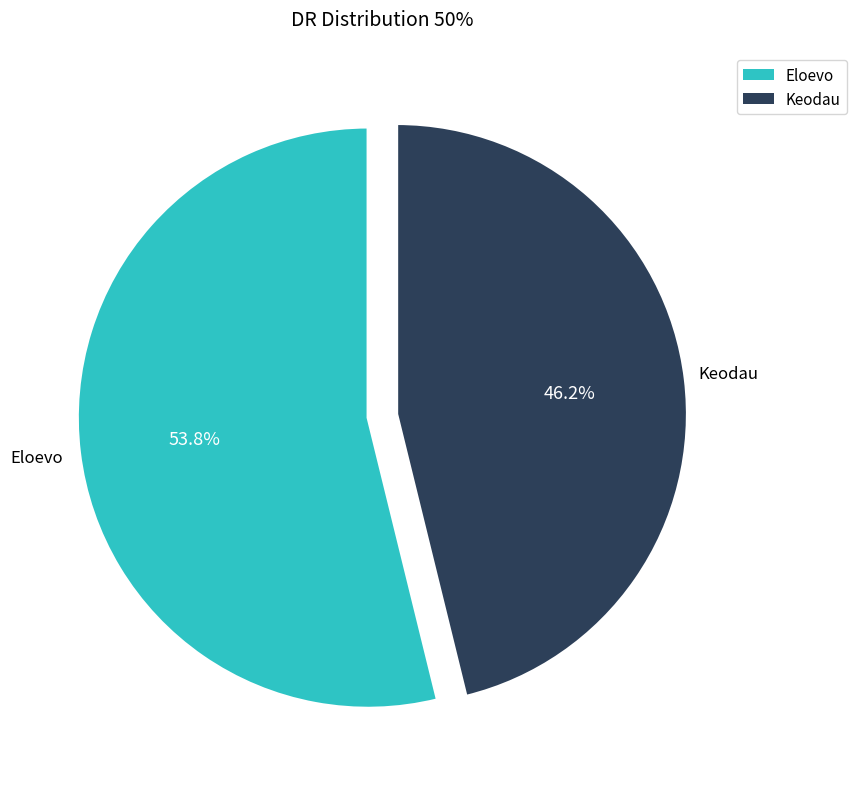

Is it true that Eloevo is 47% of the pie?

False